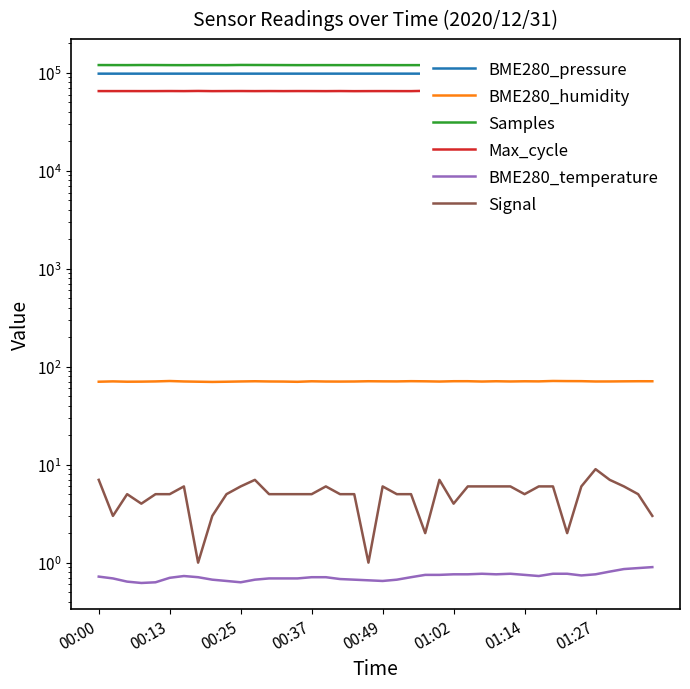

What is the minimum value shown in the chart?

0.6